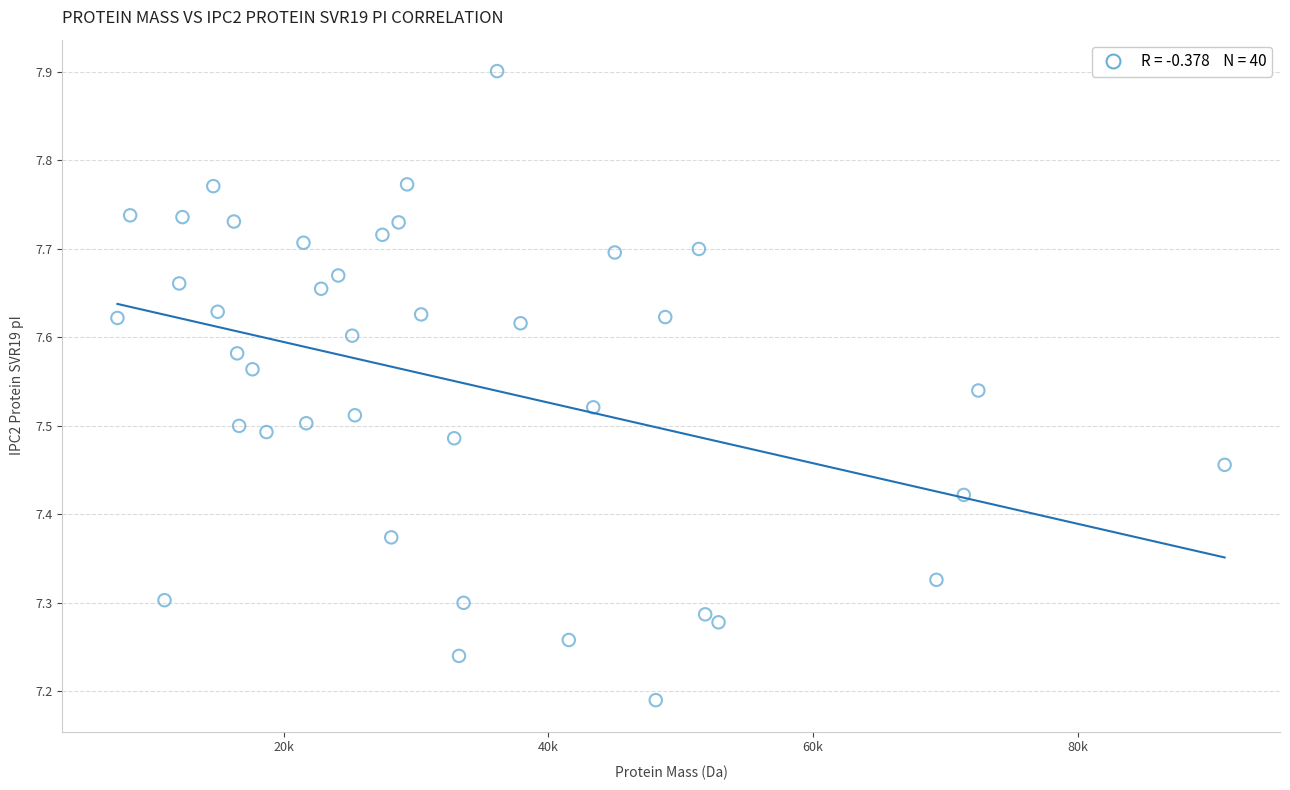

What is the range of Y values (max minus min)?

0.7